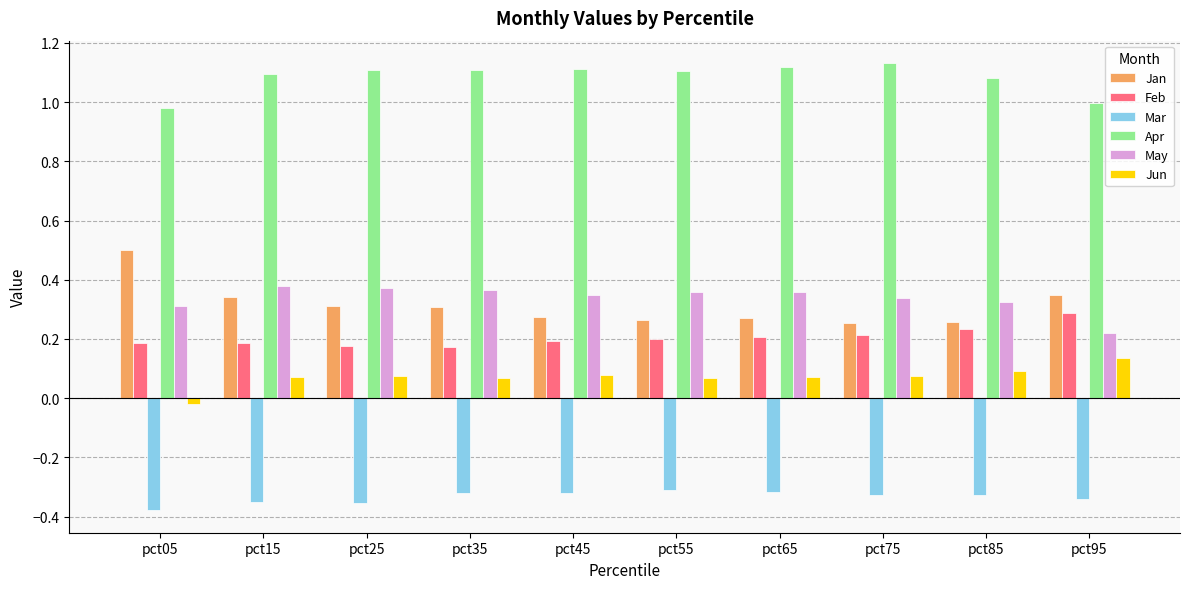

What is the sum of the May values at pct95 and pct75?

0.6